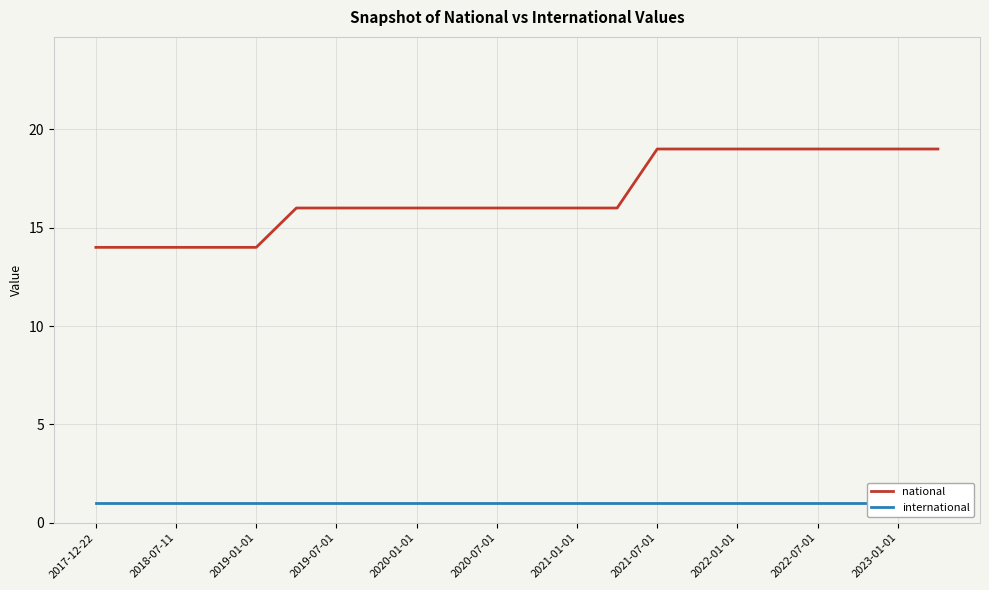

At how many categories does at least one series exceed 17?

8